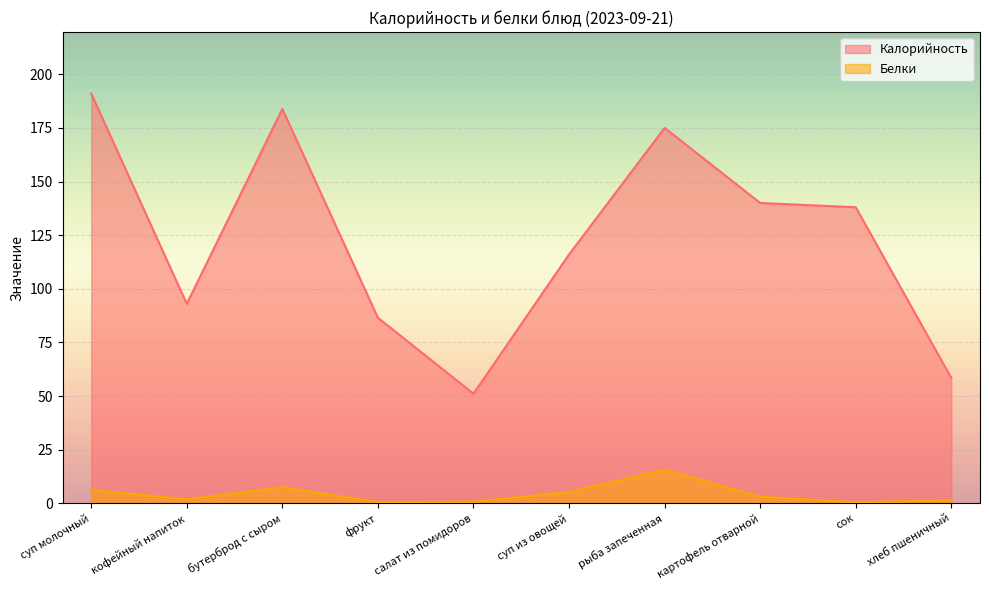

Which series has the largest total across all categories?

Калорийность